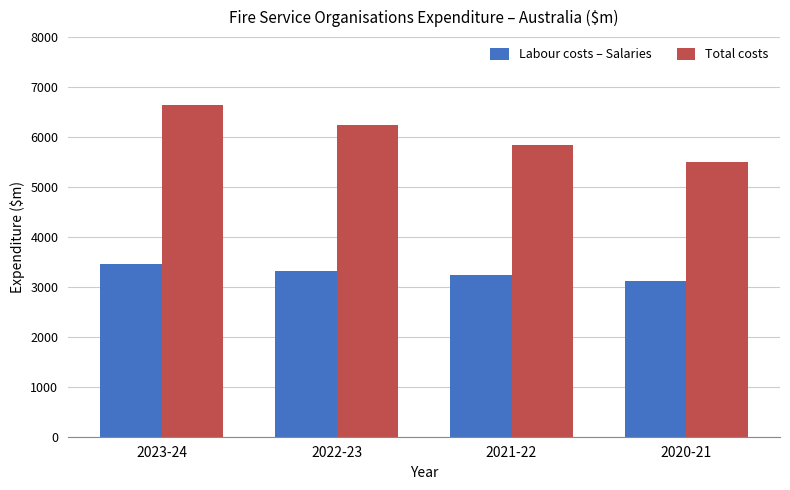

What is the smallest value displayed?

3126.9